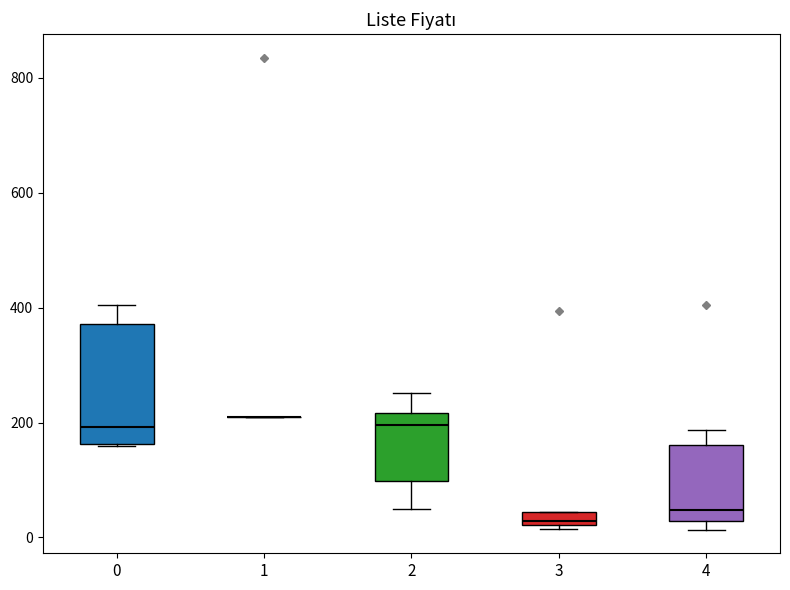

Comparing the boxes themselves (not the whiskers), which one is the tallest?

0